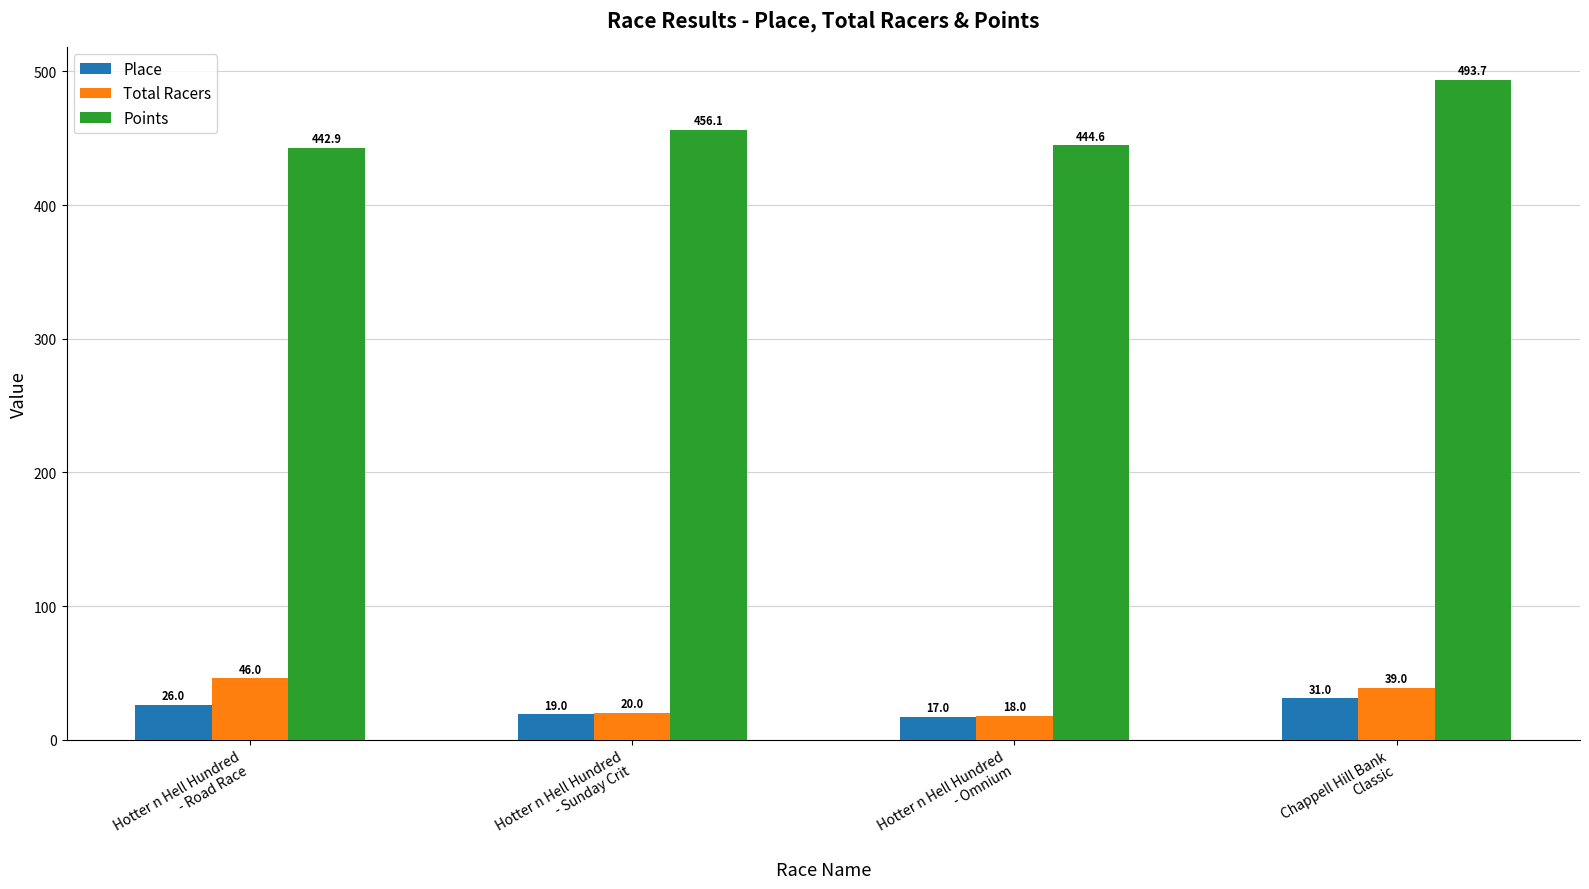

What position from the right is Hotter n Hell Hundred
- Omnium?

2